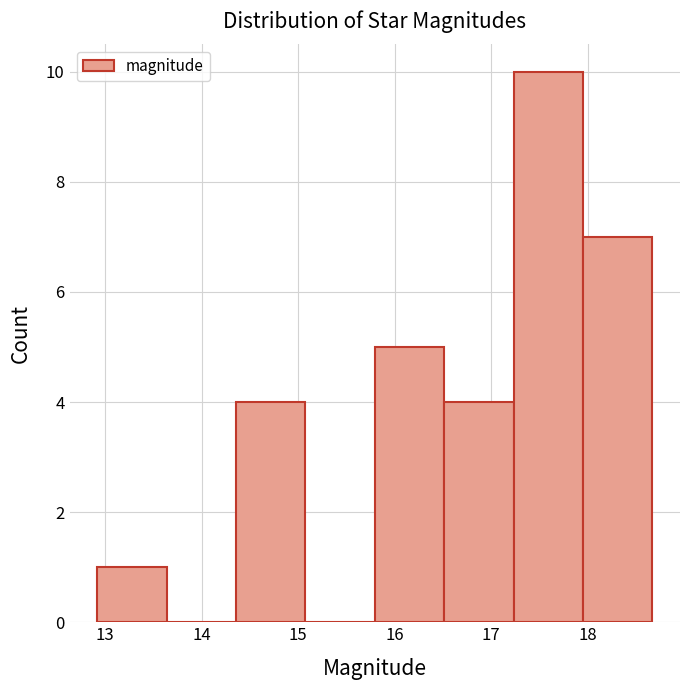

Over which range of the x-axis is the bar tallest?

17.2 to 18.0